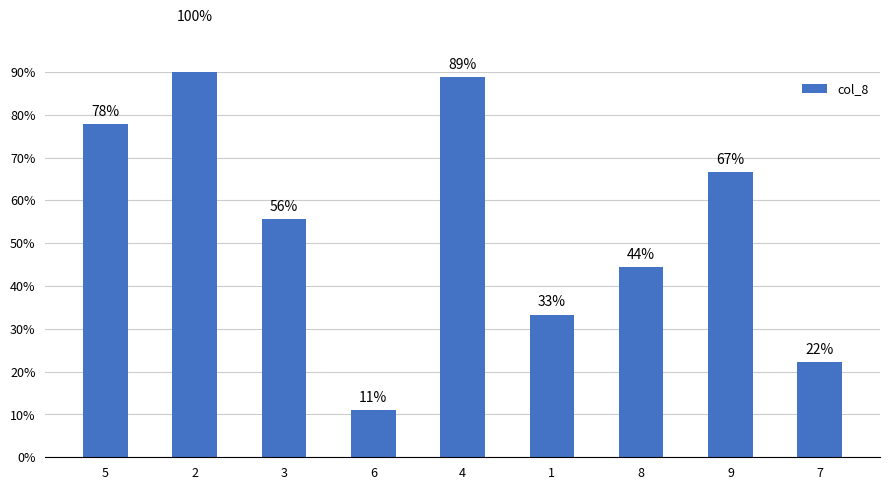

What is the label of the 6th bar from the right?

6